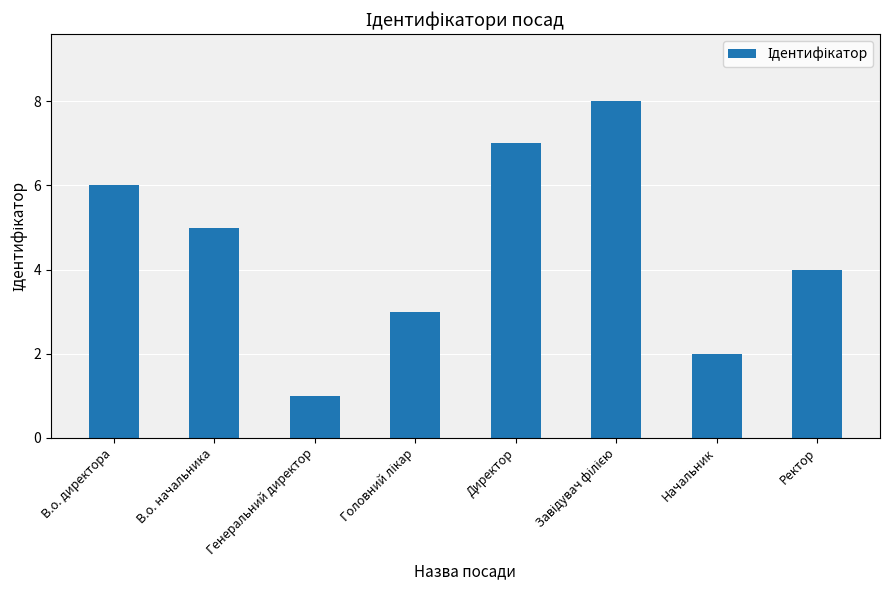

The value at В.о. директора is 10. True or false?

False